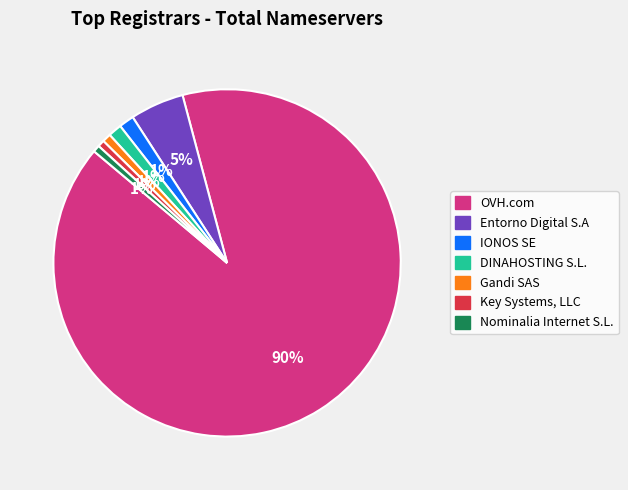

Count the number of slices in the pie.

7